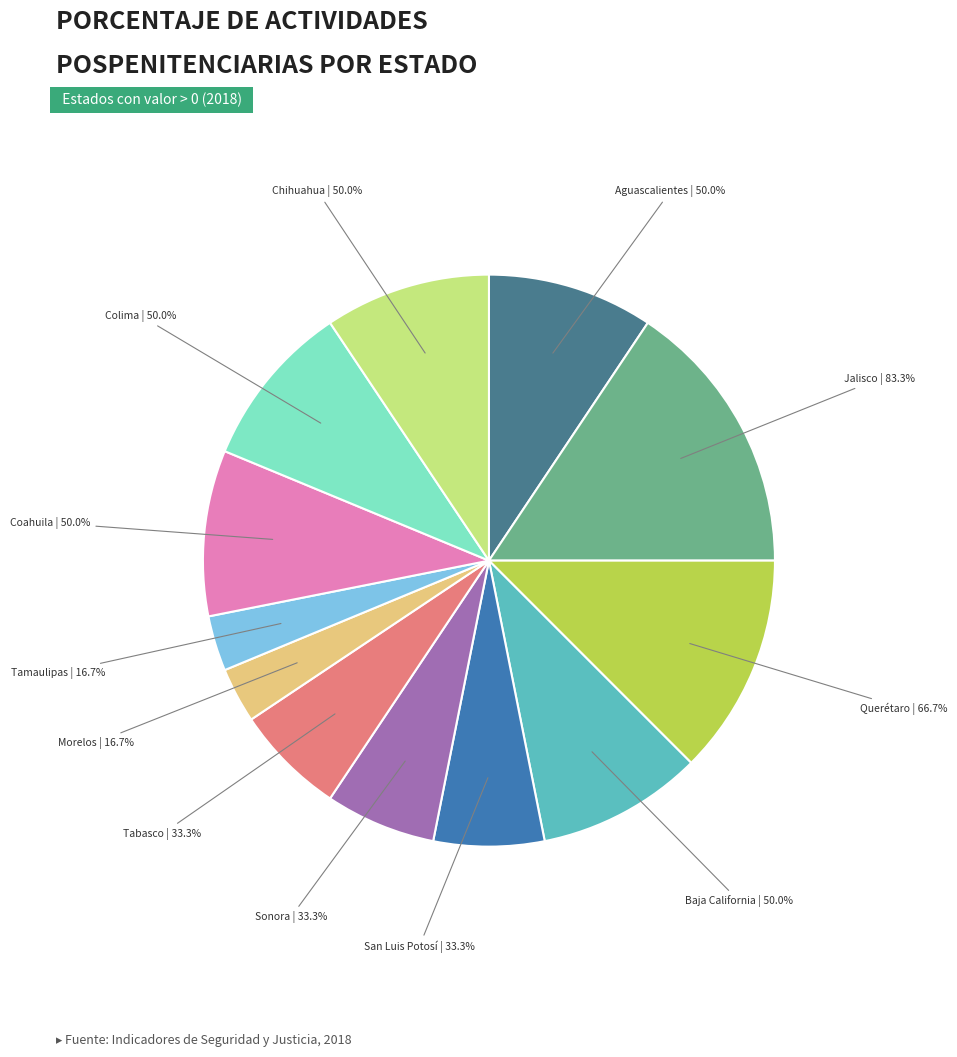

Rank the categories by value from highest to lowest.

Jalisco, Querétaro, Aguascalientes, Baja California, Coahuila, Colima, Chihuahua, San Luis Potosí, Sonora, Tabasco, Morelos, Tamaulipas